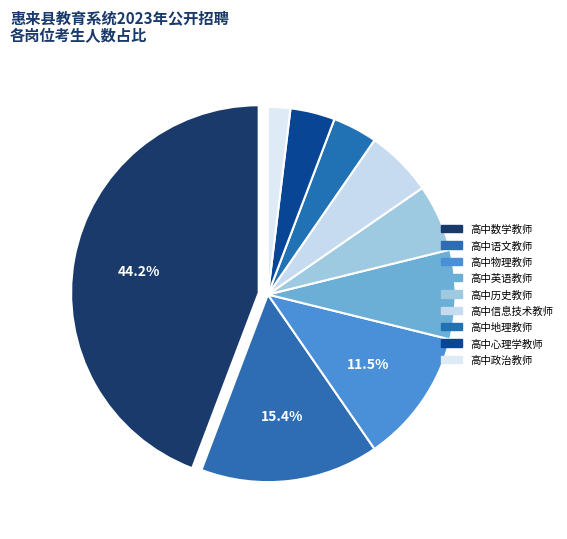

How many slices are in this pie chart?

9